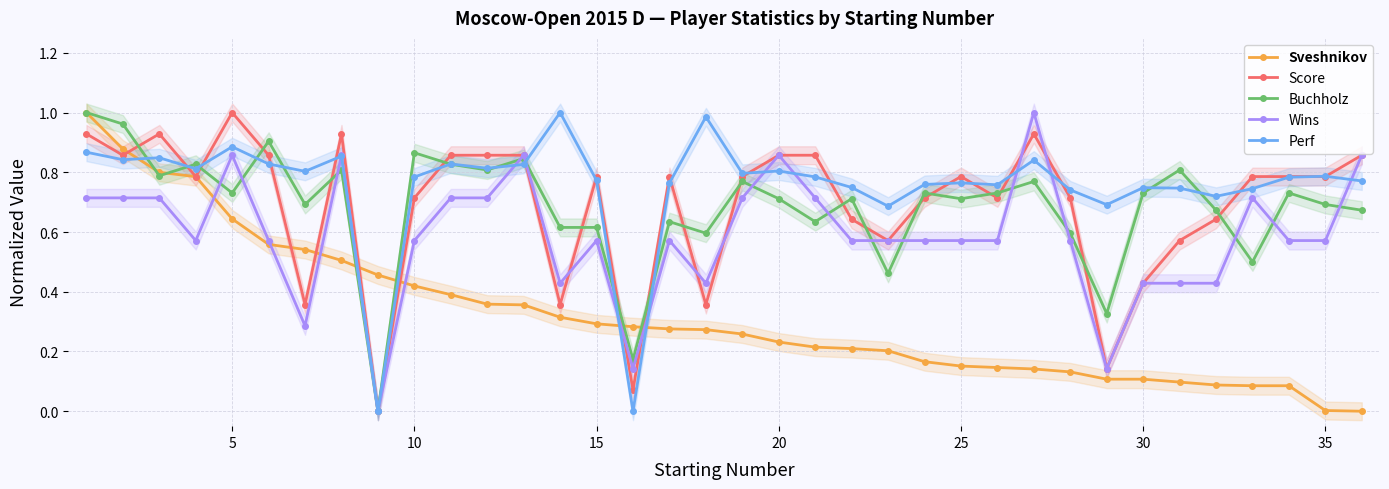

Is this an area chart (filled region under the line)?

No